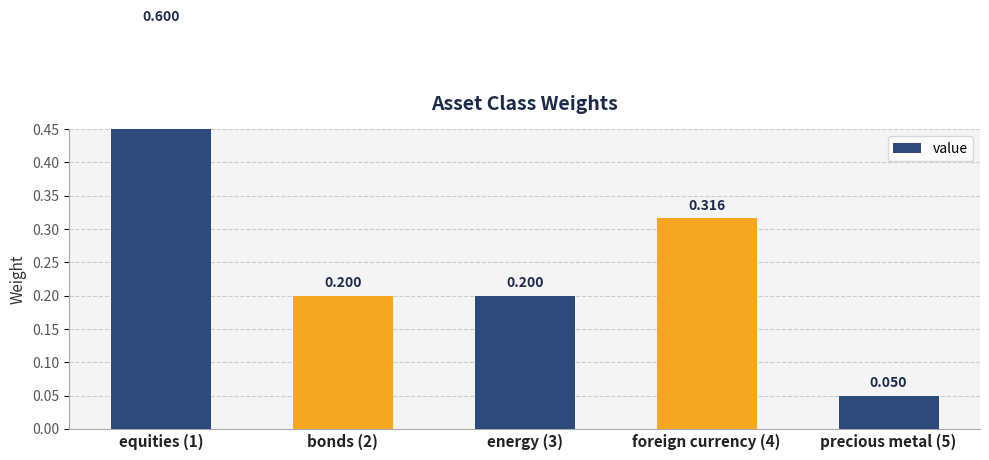

Where is the data nearest to the value 0?

precious metal (5)